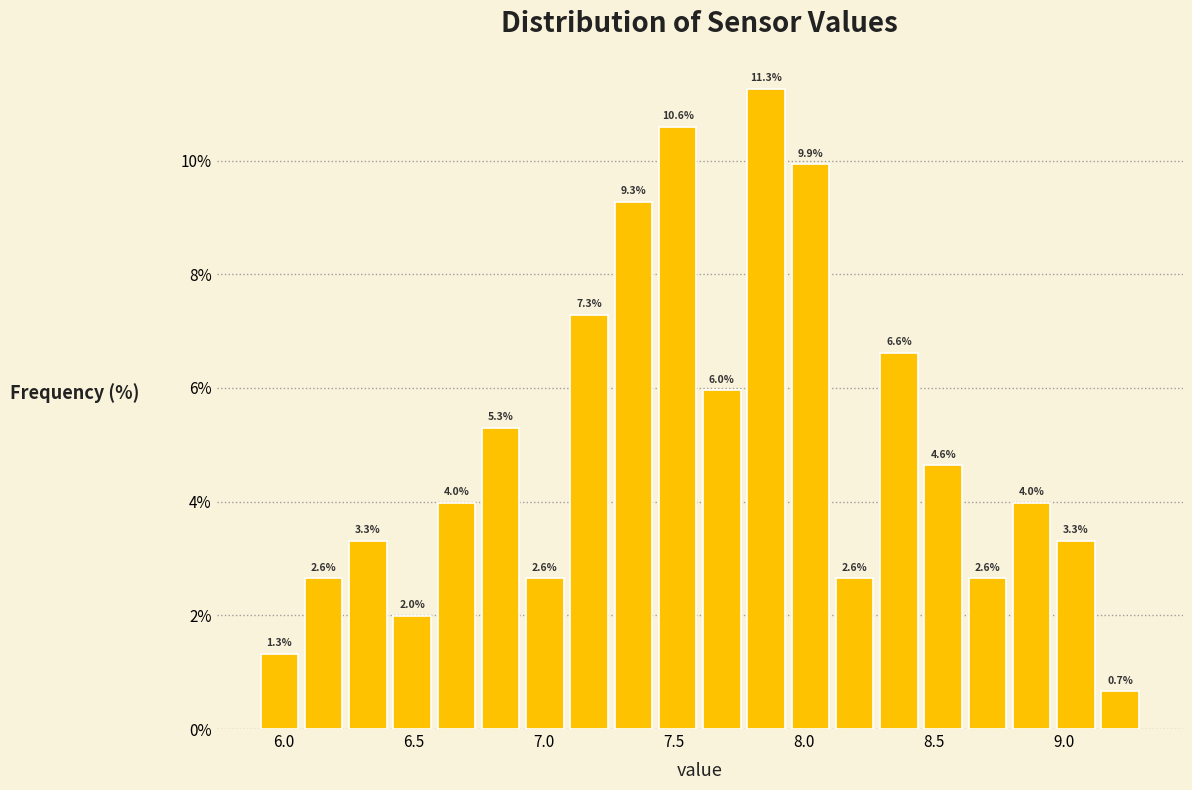

Read against the x-axis, roughly where is the centre of the tallest bar?

7.85